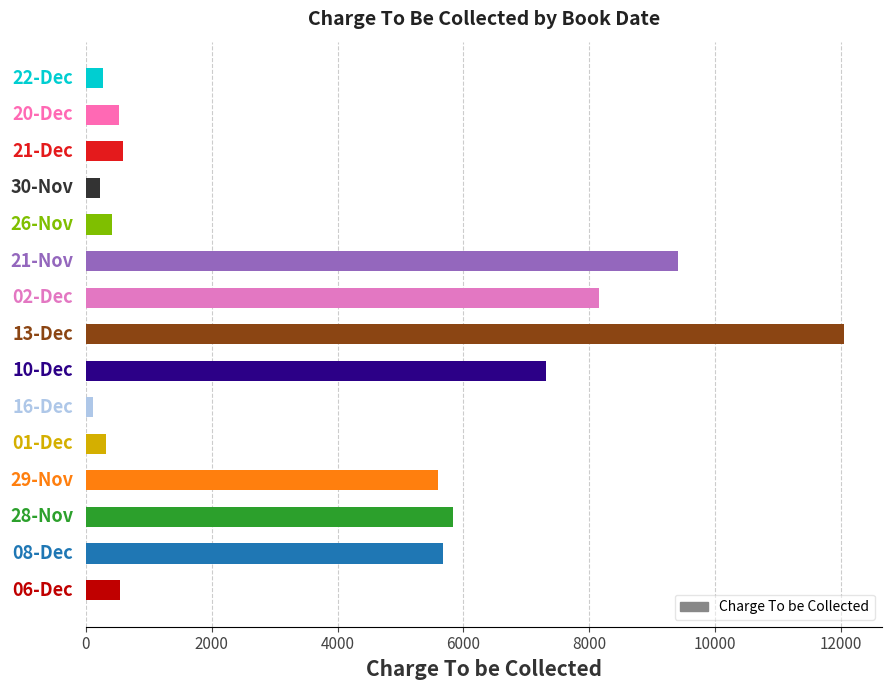

What is the average value?

3800.8